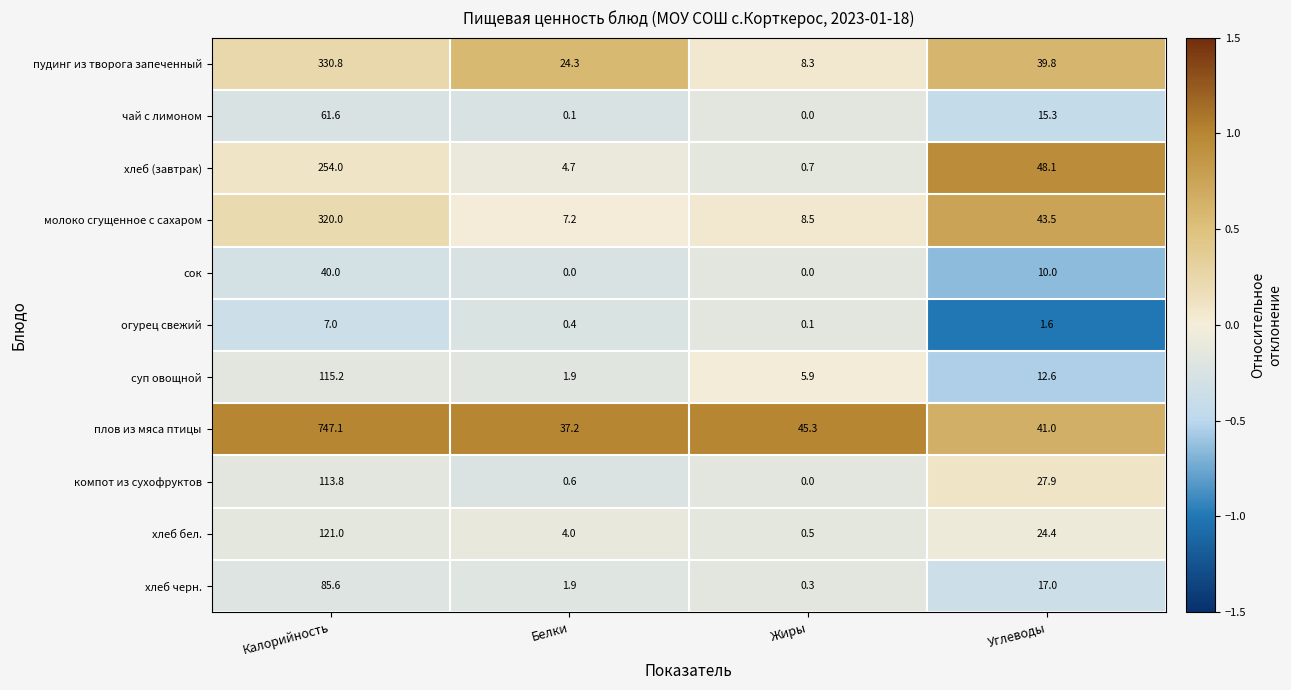

True or false: плов из мяса птицы has a value of 37.2 at Белки.

True